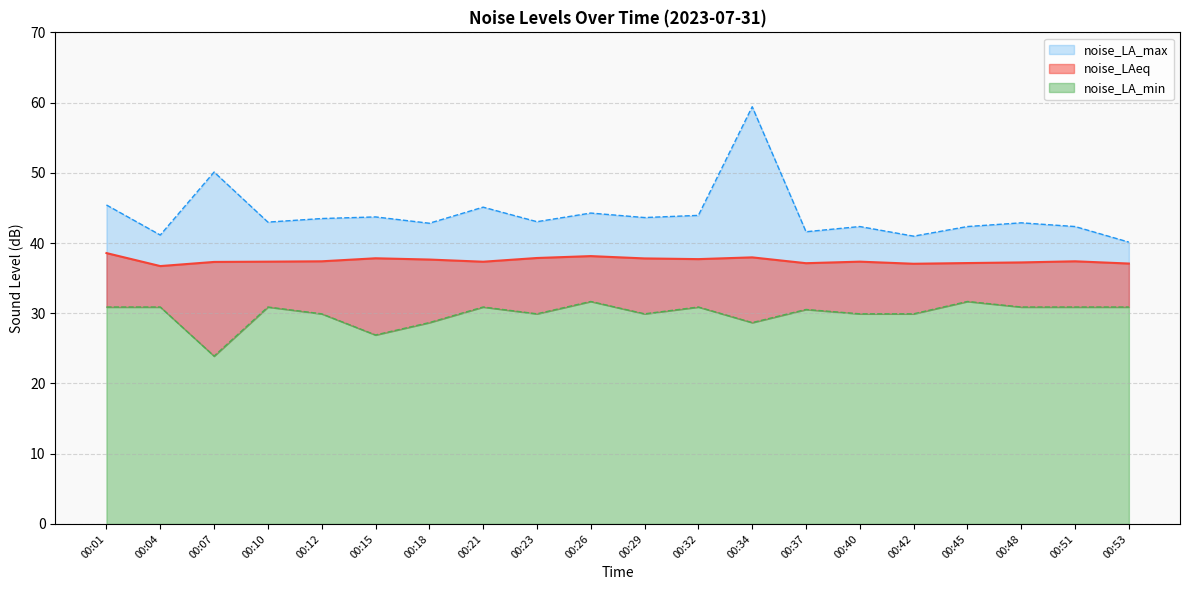

The noise_LA_min series shows 19.4 at 00:48. True or false?

False